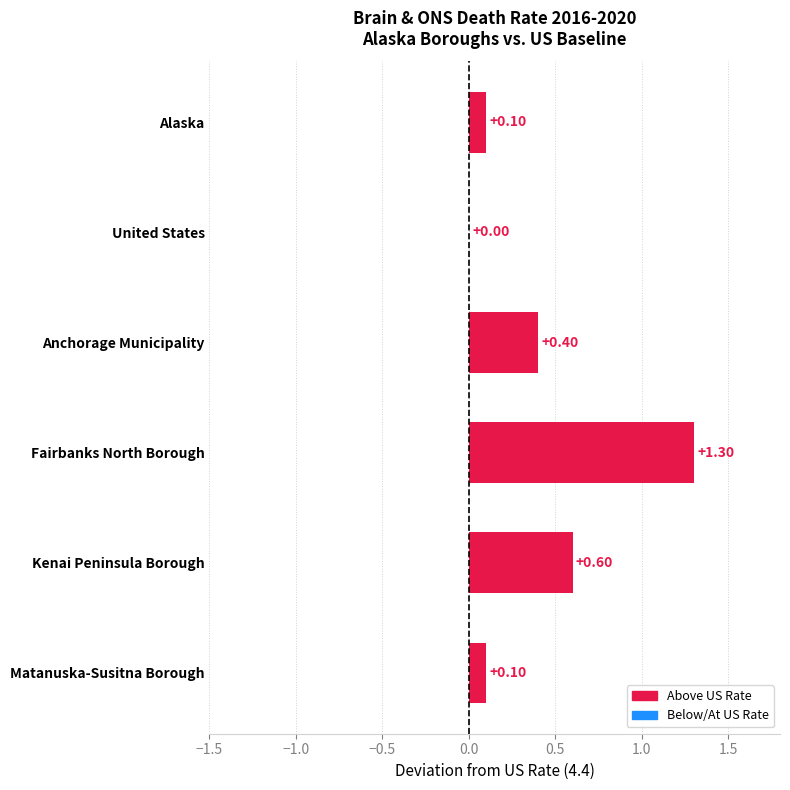

Where is the data nearest to the value 0?

United States